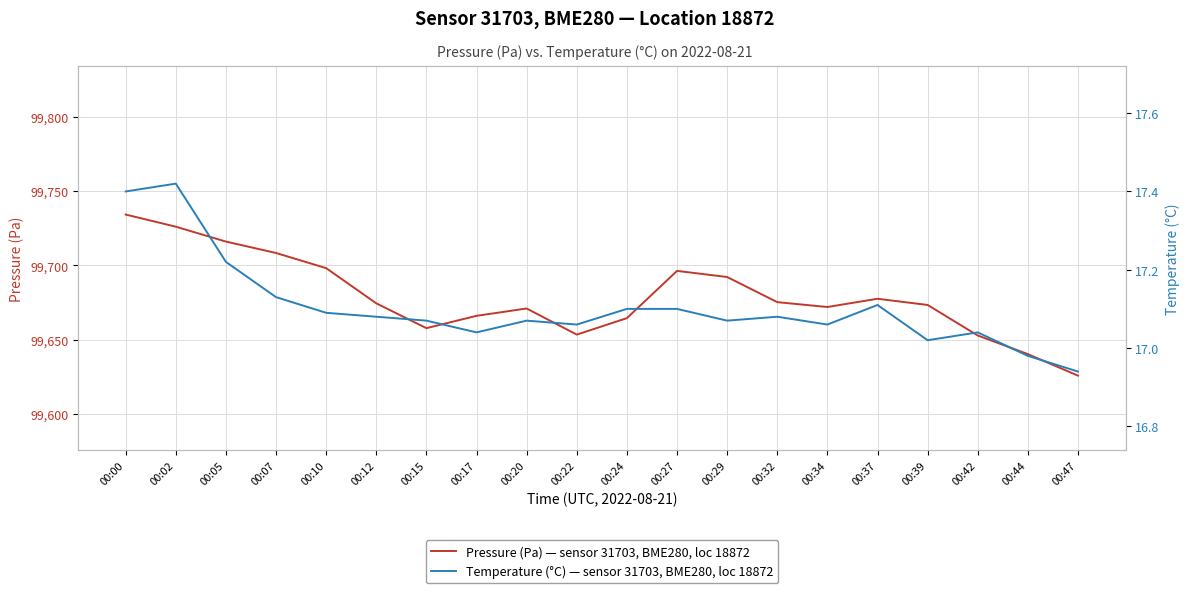

At which label does Temperature (°C) — sensor 31703, BME280, loc 18872 first exceed 17?

00:00